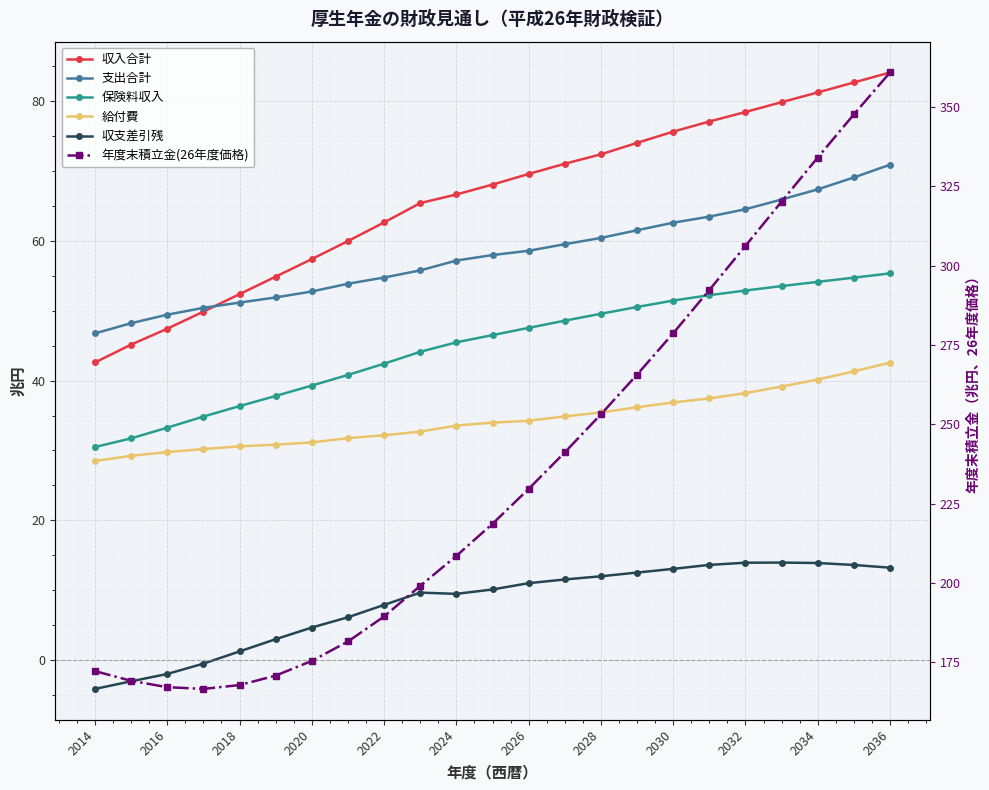

Between 2016 and 16, which series saw the biggest shift?

年度末積立金(26年度価格)